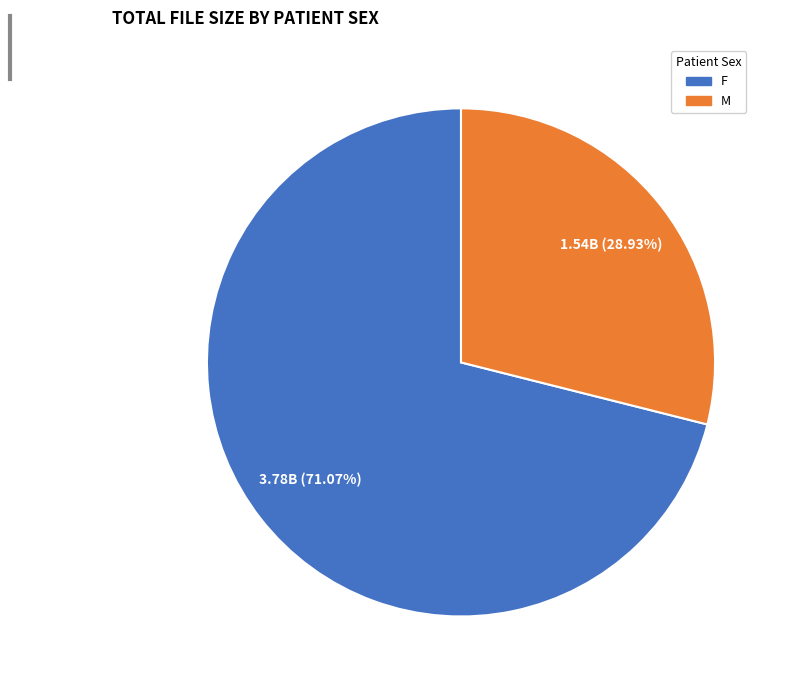

Is the sum of M and F greater than half?

Yes